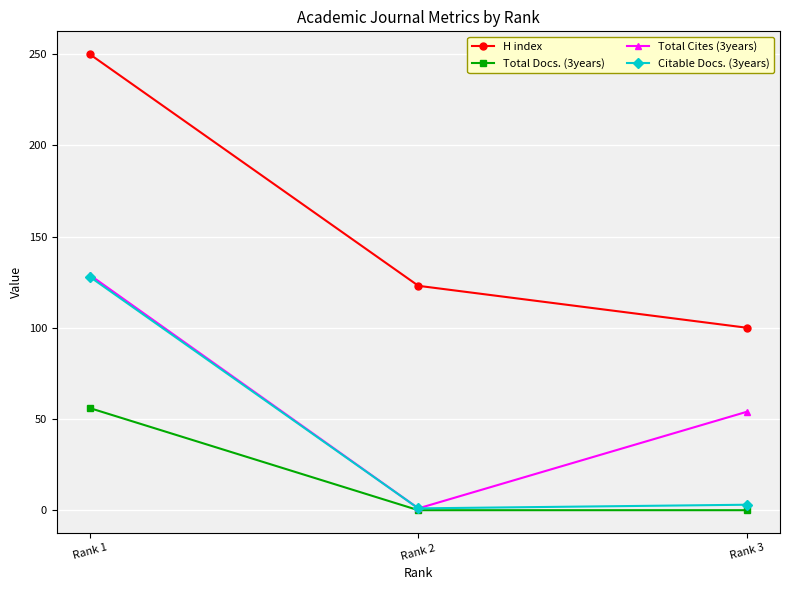

What is the average value of the H index series?

158